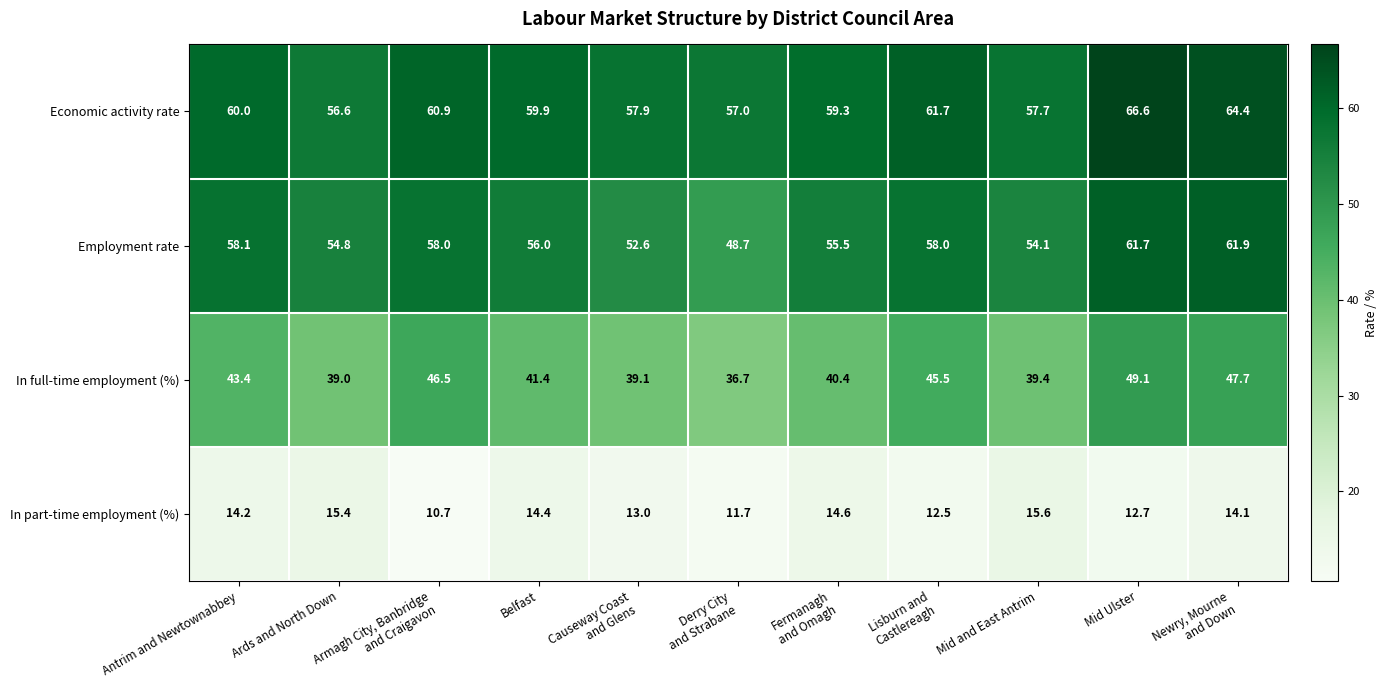

True or false: In part-time employment (%) has a value of 7.6 at Ards and North Down.

False